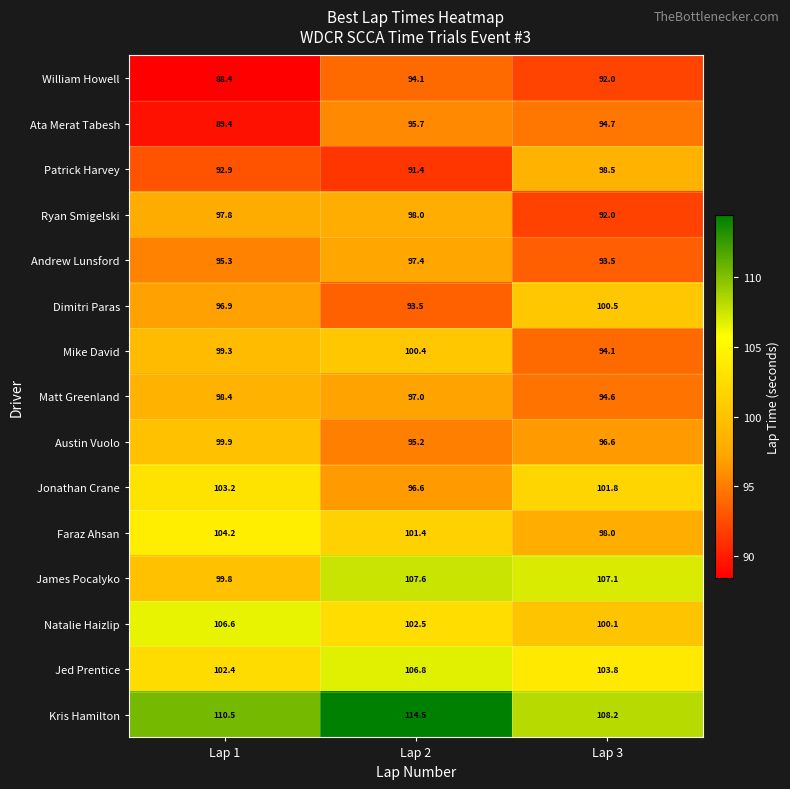

What is the difference between the Dimitri Paras values at Lap 3 and Lap 2?

7.0